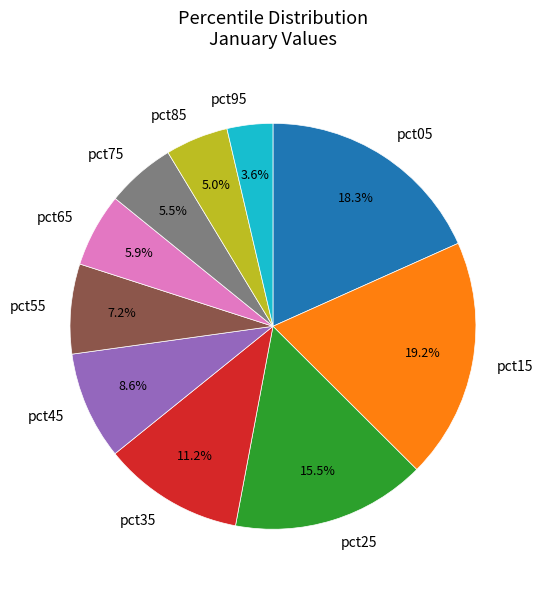

What is the largest slice in the pie chart?

pct15